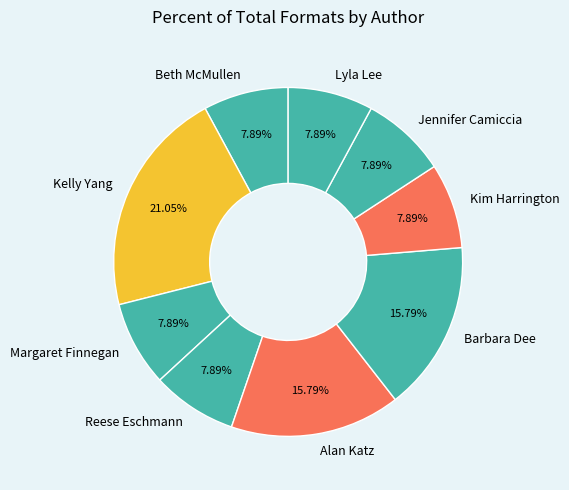

To the nearest percent, what is the average slice percentage?

11%